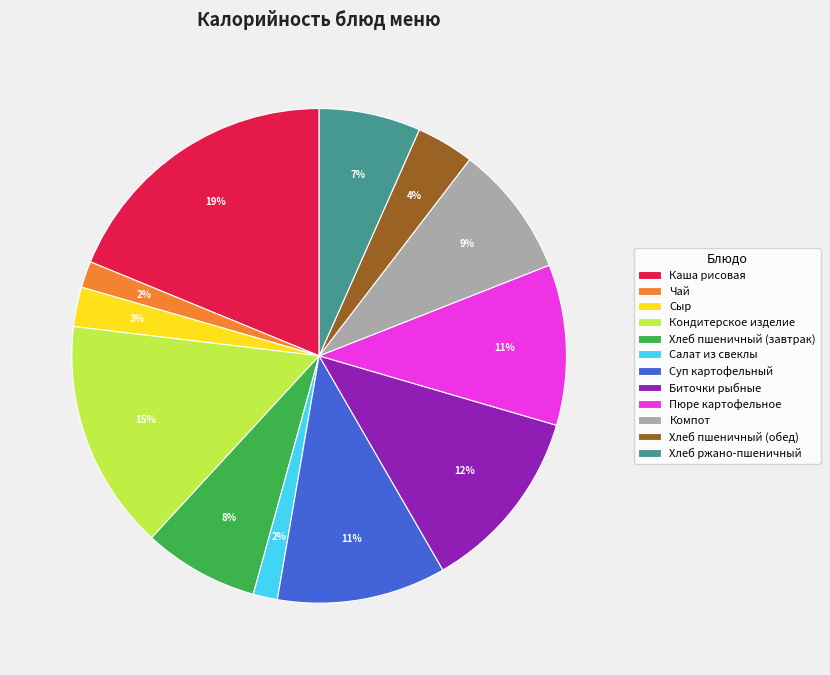

To the nearest percent, what is the difference between the largest and smallest slice percentages?

17%